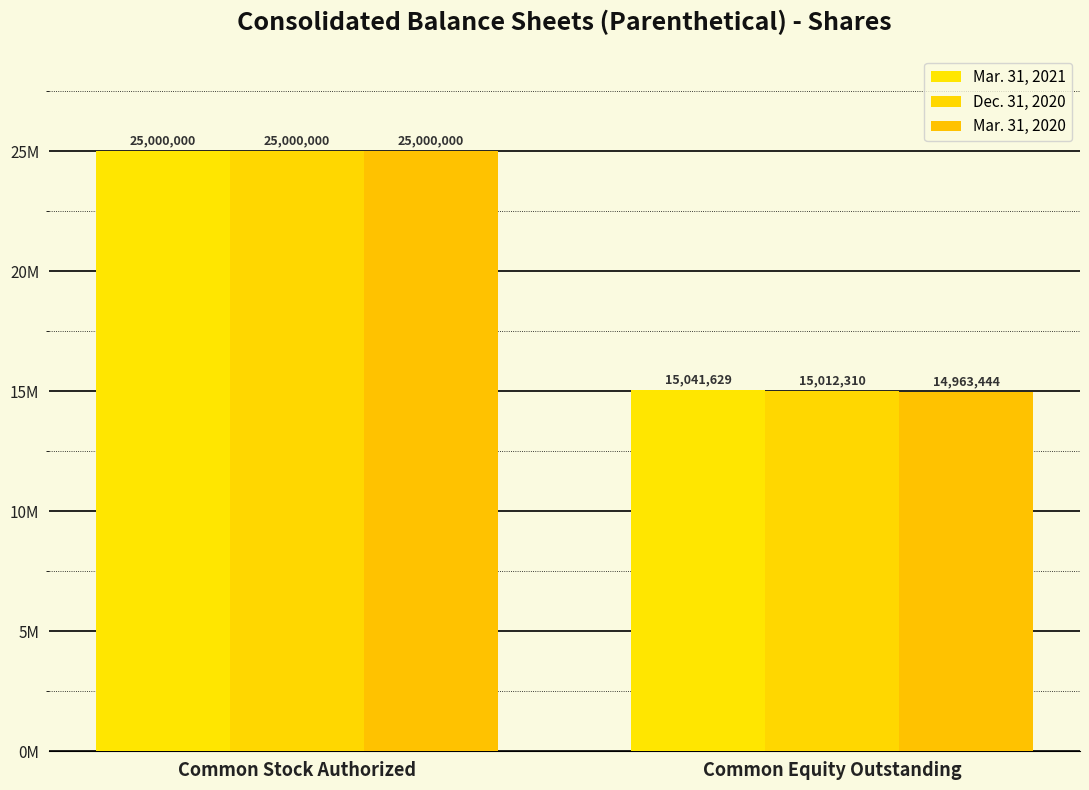

Is it true that Mar. 31, 2020 equals 25000000 at Common Stock Authorized?

True